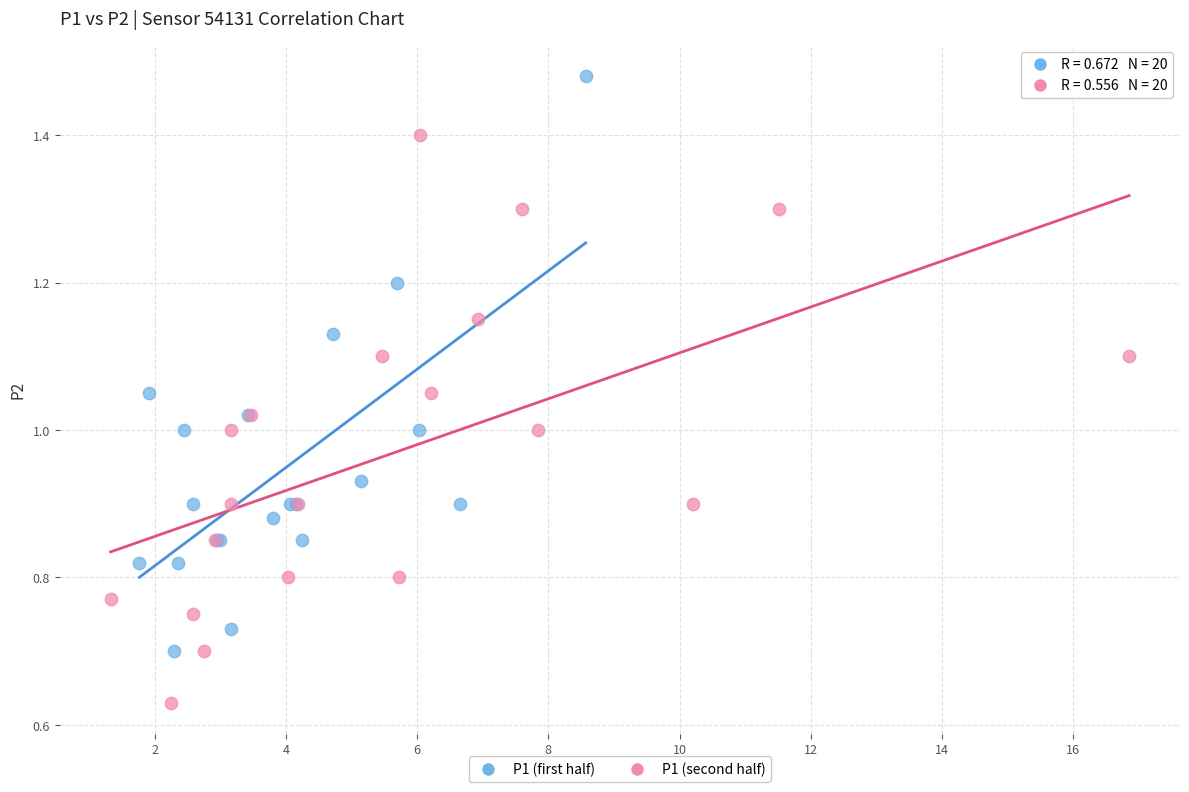

Which series reaches the minimum Y coordinate?

P1 (second half)